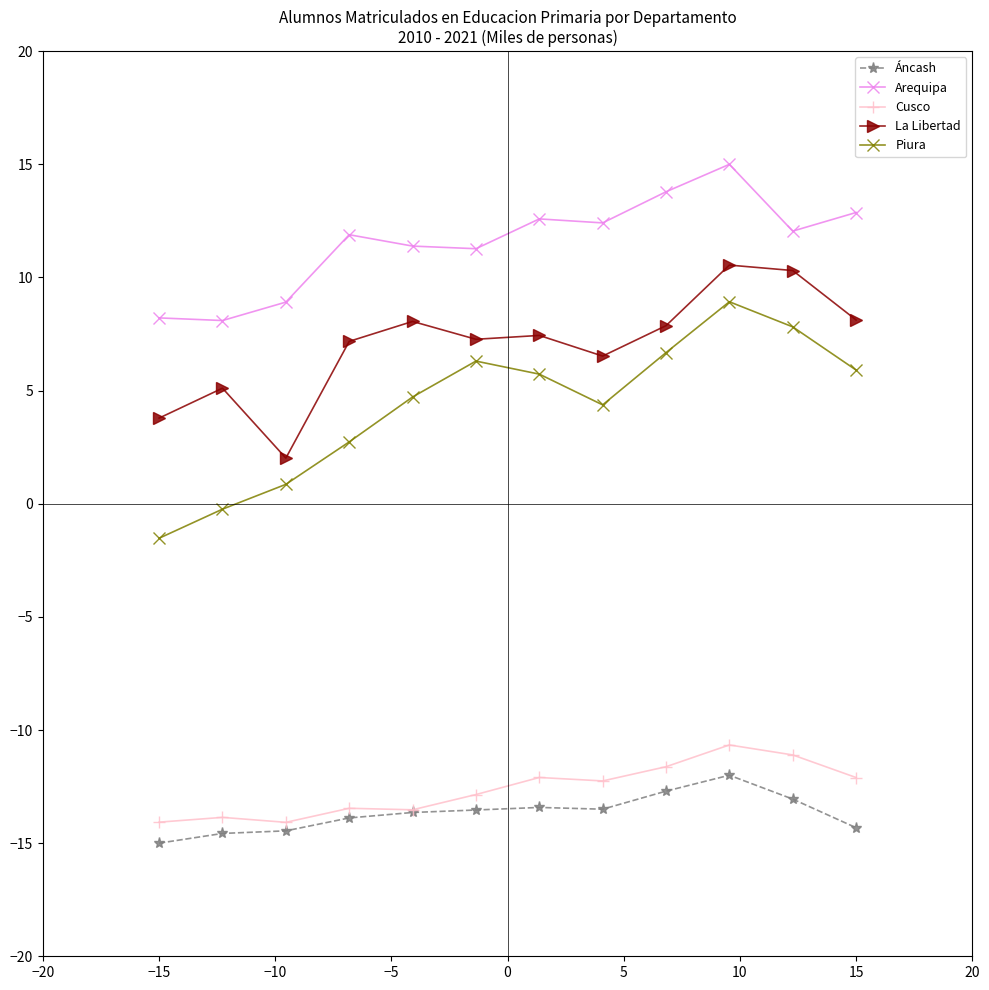

What are all the series names shown in the legend?

Áncash, Arequipa, Cusco, La Libertad, Piura